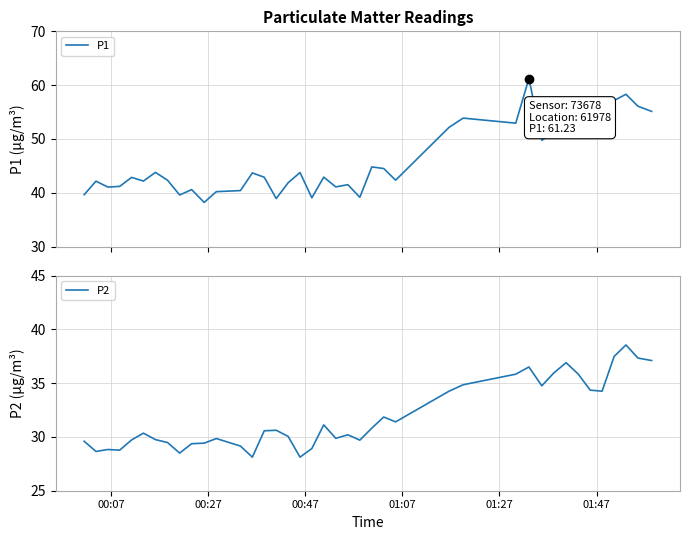

Reading left to right, extract all data points from this chart.

P1: 39.6	42.1	41.0	41.2	42.9	42.2	43.8	42.3	39.6	40.6	38.2	40.2	40.4	43.7	42.9	38.9	41.9	43.8	39.0	42.9	41.1	41.5	39.1	44.8	44.5	42.3	52.1	53.9	52.9	61.2	49.8	51.2	56.1	51.9	53.6	55.8	57.1	58.3	56.1	55.1
P2: 29.6	28.6	28.8	28.8	29.7	30.4	29.8	29.5	28.5	29.4	29.4	29.9	29.1	28.1	30.6	30.6	30.1	28.1	28.9	31.1	29.9	30.2	29.7	30.8	31.9	31.4	34.2	34.9	35.8	36.5	34.8	36.0	36.9	35.9	34.4	34.2	37.5	38.5	37.3	37.1